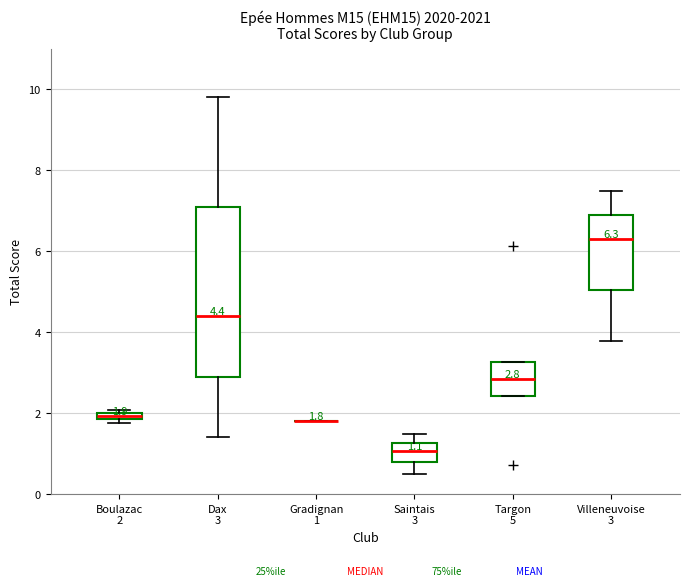

Which box is the tallest, from its lower edge to its upper edge?

Dax 3